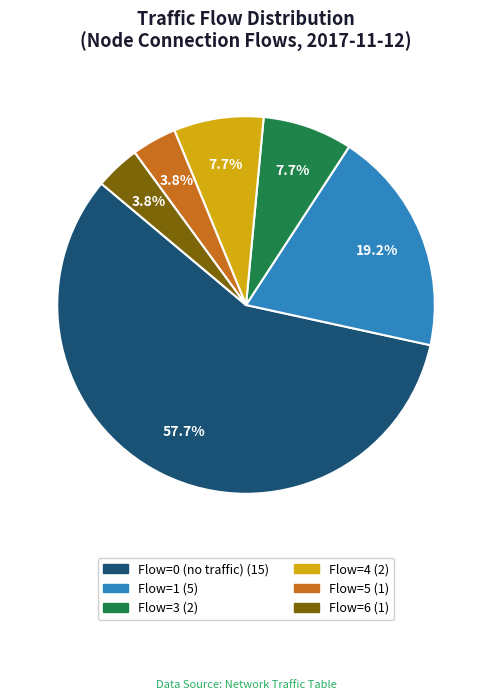

Does any single category account for the majority?

Yes